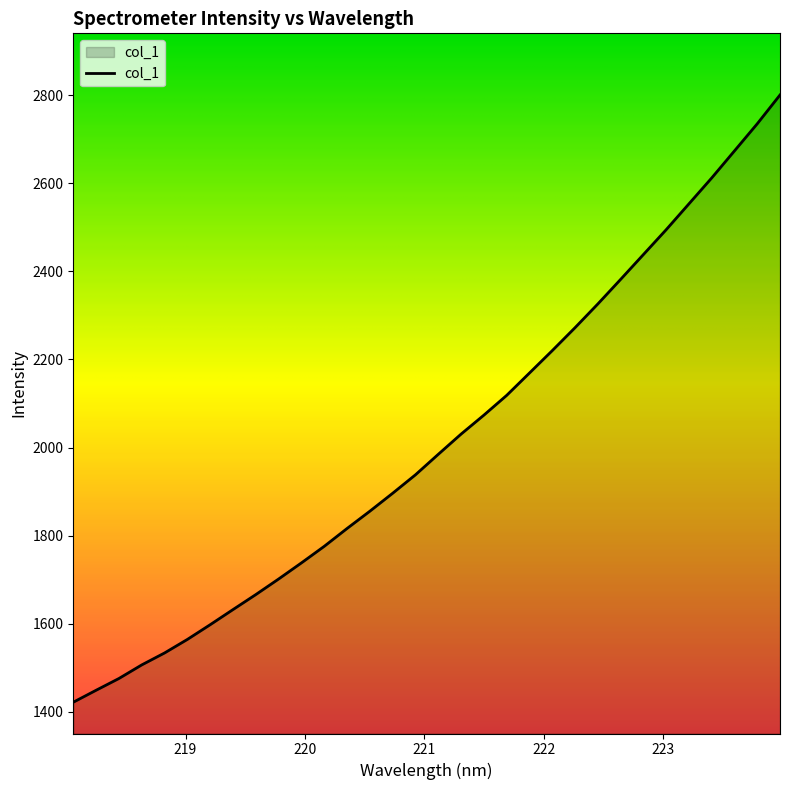

What is the difference between the maximum and minimum values?

1379.6